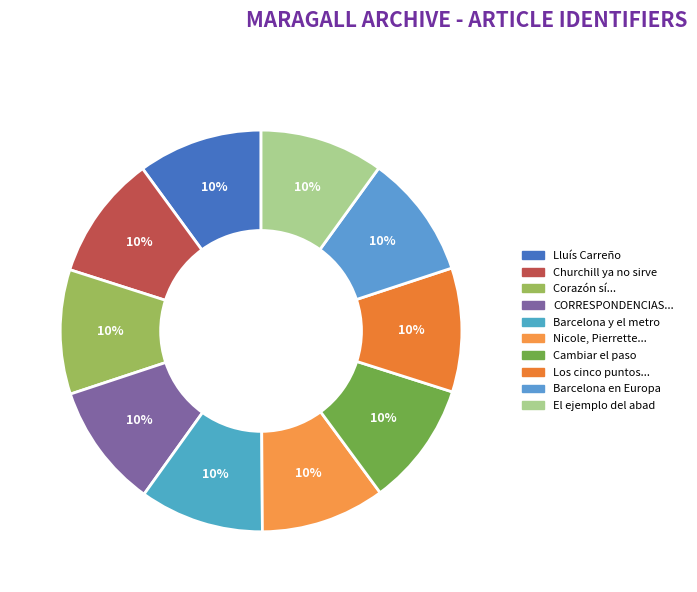

What percentage is NOT represented by Barcelona y el metro?

90.0%